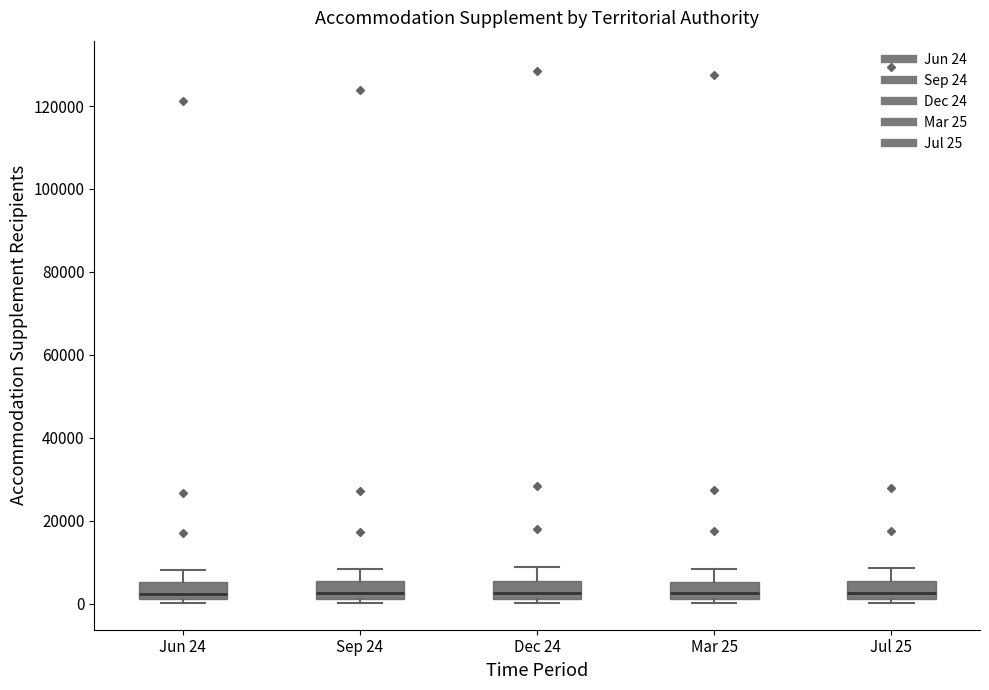

Reading left to right, transcribe this box plot: for each box, give where its median line is, the range the box spans, and where its two whiskers end, as read against the y-axis. The values are not printed on the chart, so give them approximately, as read against the axis.

Jun 24: median 2000, box 0 to 6000, whiskers 0 (just below the box's lower edge) to 8000
Sep 24: median 2000 (just above the box's lower edge), box 2000 to 6000, whiskers 0 to 8000
Dec 24: median 2000 (just above the box's lower edge), box 2000 to 6000, whiskers 0 to 8000
Mar 25: median 2000 (inside the box), box 2000 to 6000, whiskers 0 to 8000
Jul 25: median 2000 (inside the box), box 2000 to 6000, whiskers 0 to 8000